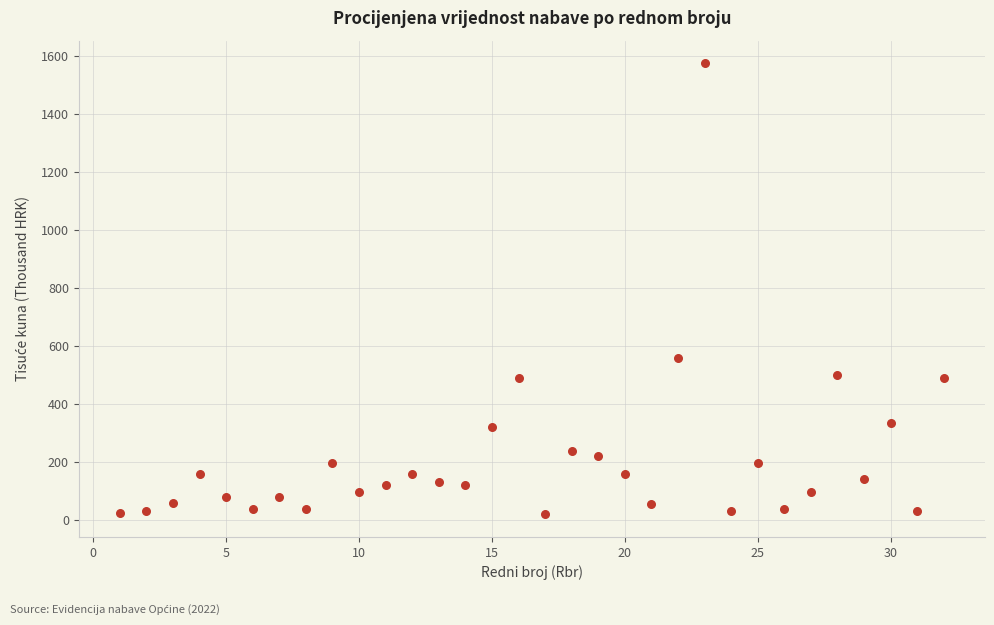

What is the range of X values (max minus min)?

31.0